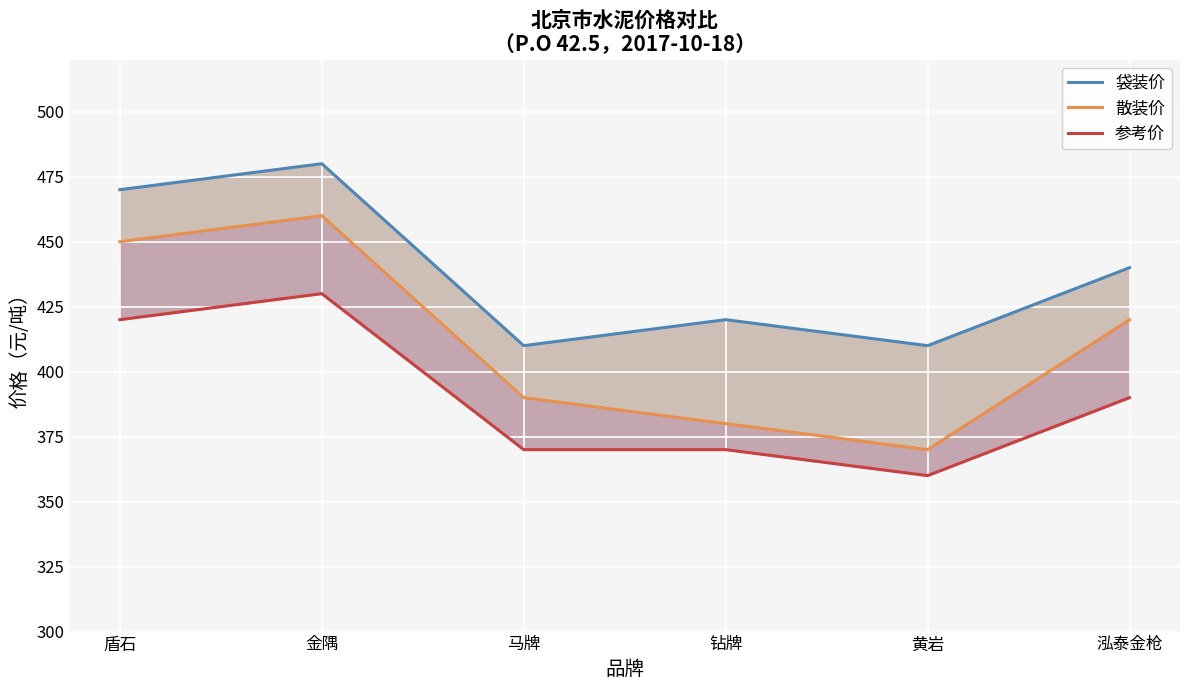

What is the difference between the 散装价 values at 钻牌 and 黄岩?

10